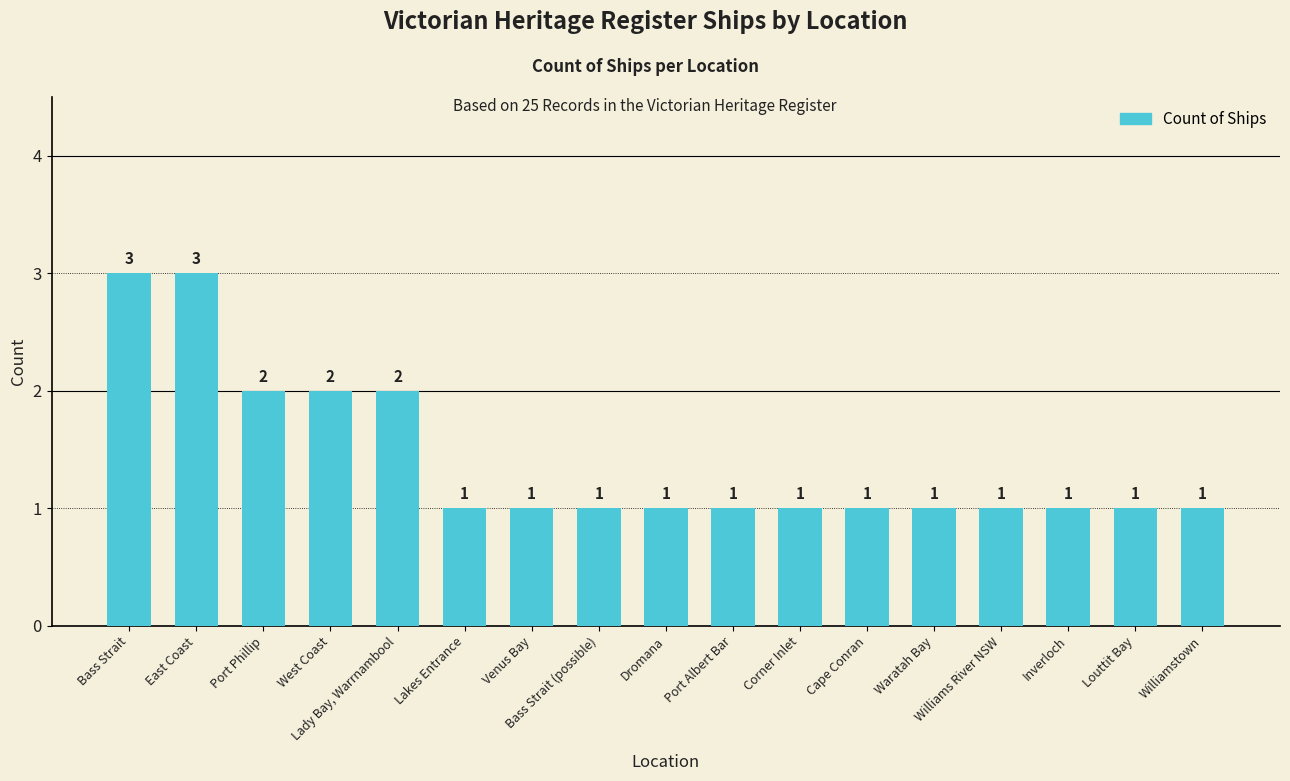

What value does the data have at Venus Bay?

1